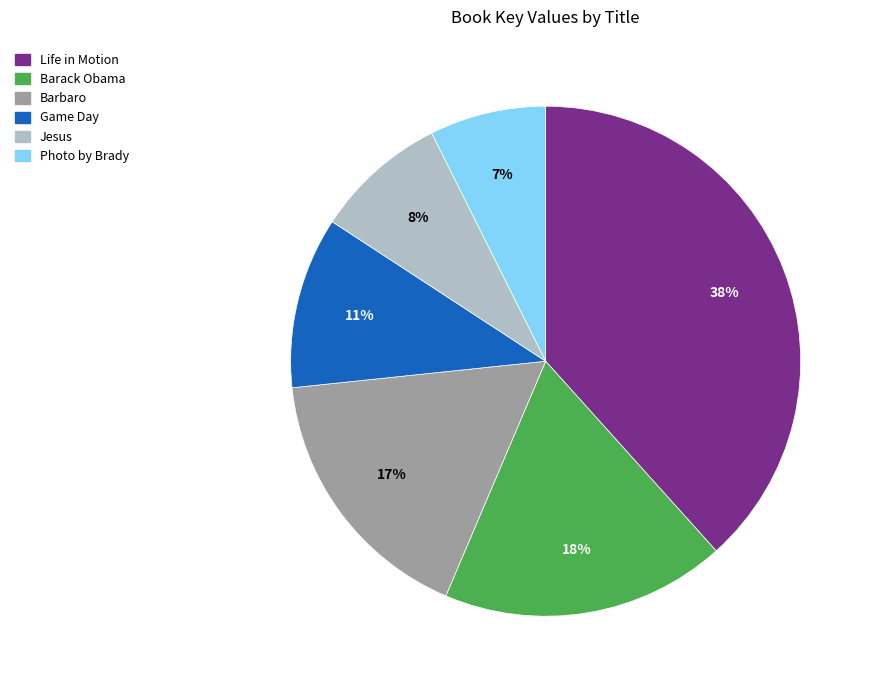

What is the smallest slice in the pie chart?

Photo by Brady